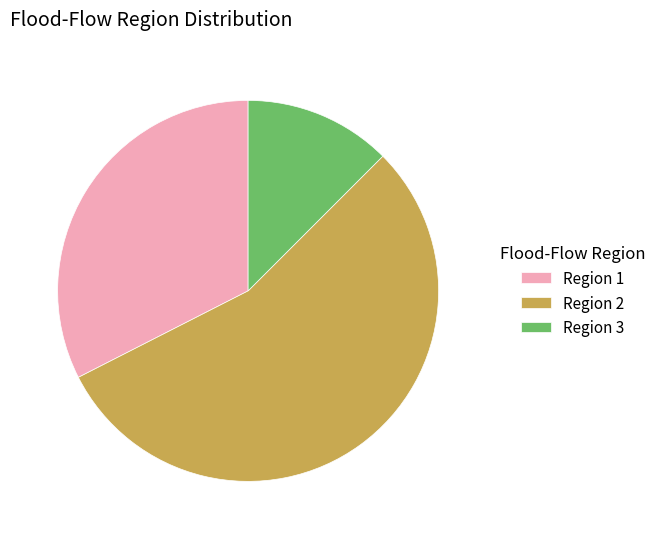

Is Region 2 the majority of the pie?

Yes